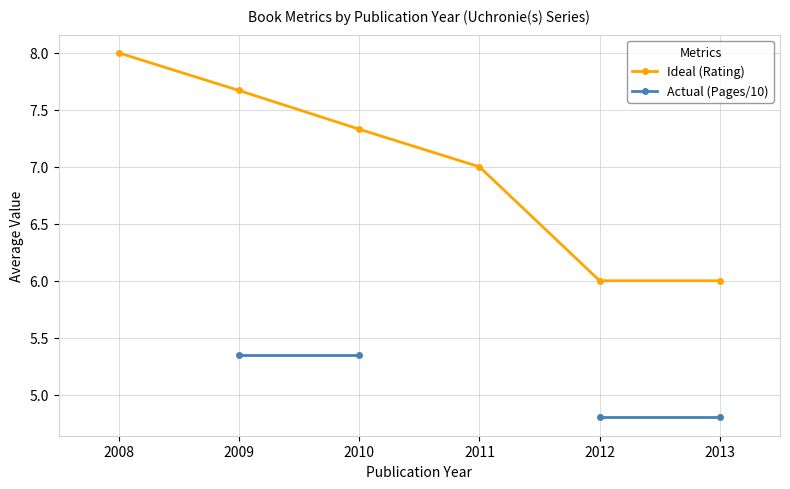

How many categories are shown in the chart?

6